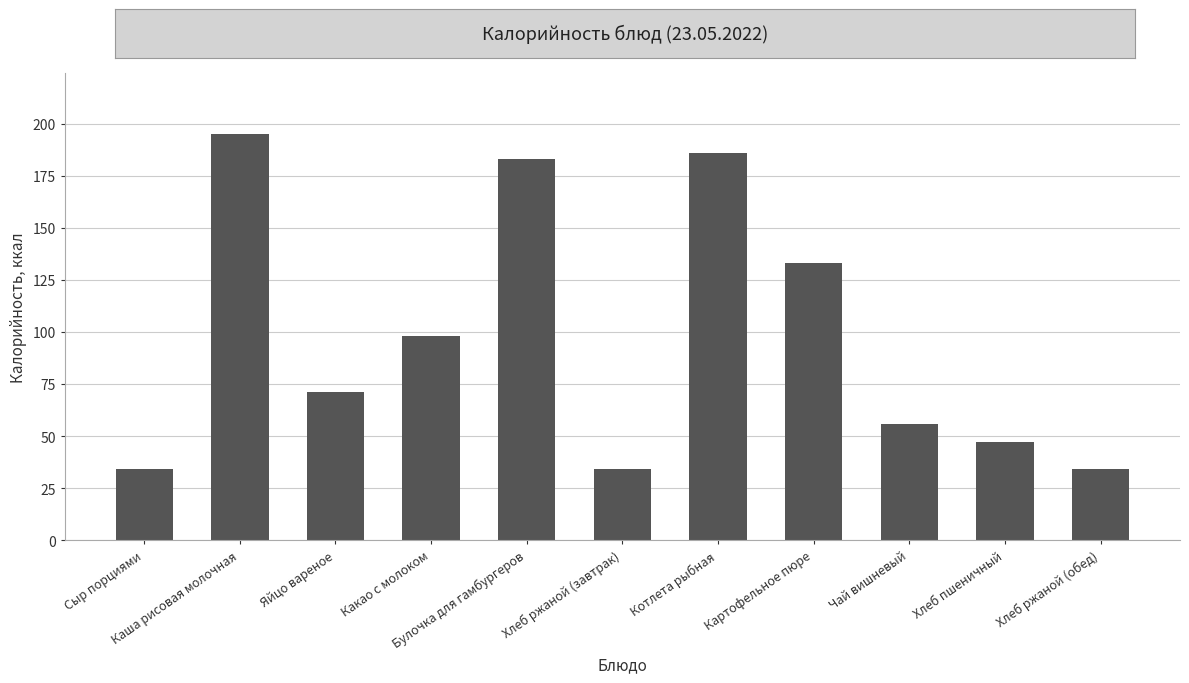

What is the sum of all values?

1071